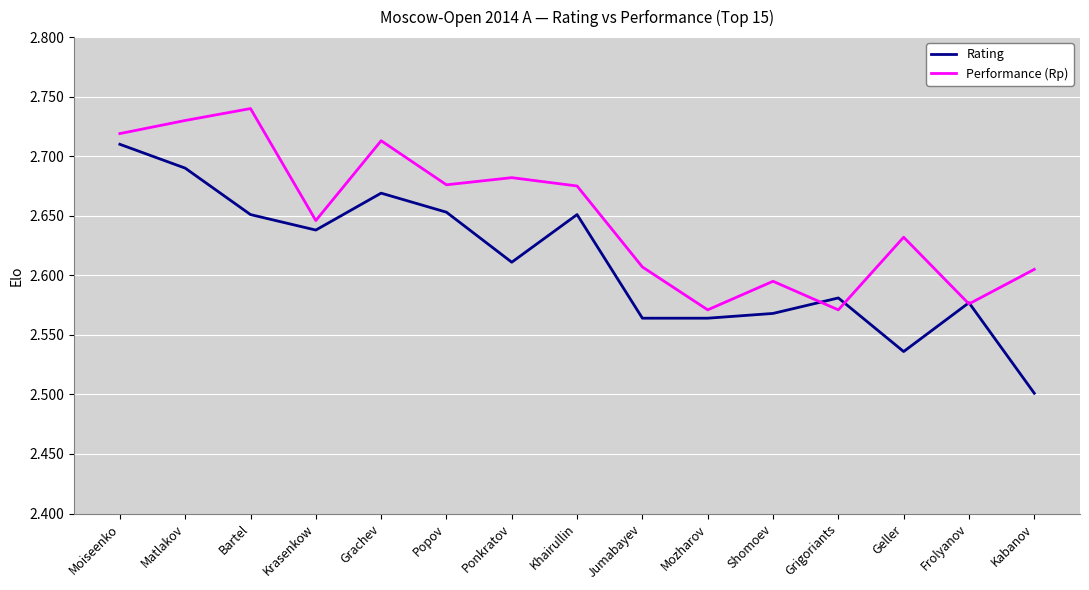

What are all the series names shown in the legend?

Rating, Performance (Rp)